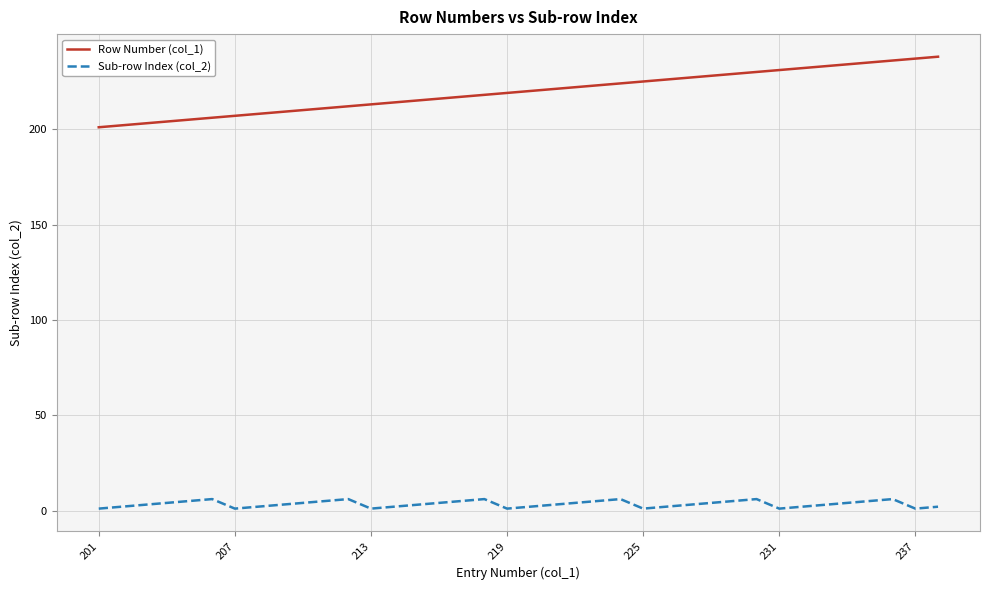

Which series has the largest total across all categories?

Row Number (col_1)